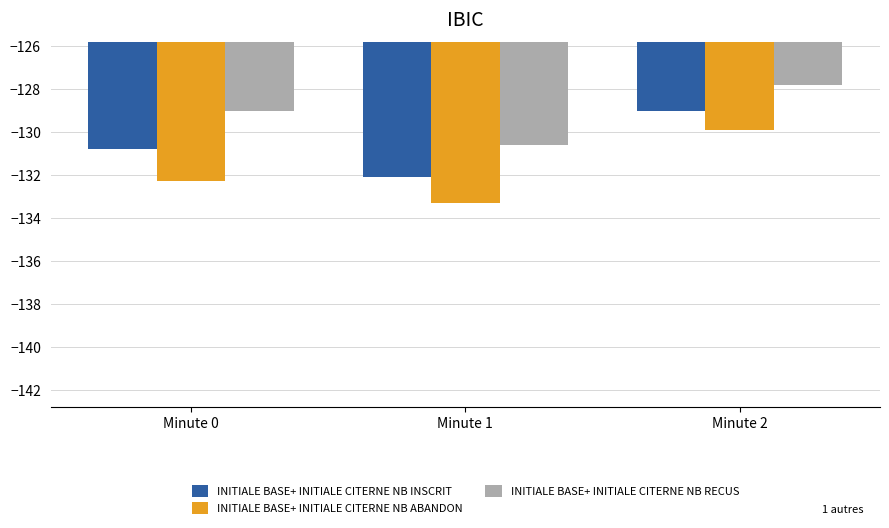

Which series has the largest range (max minus min)?

INITIALE BASE+ INITIALE CITERNE NB ABANDON